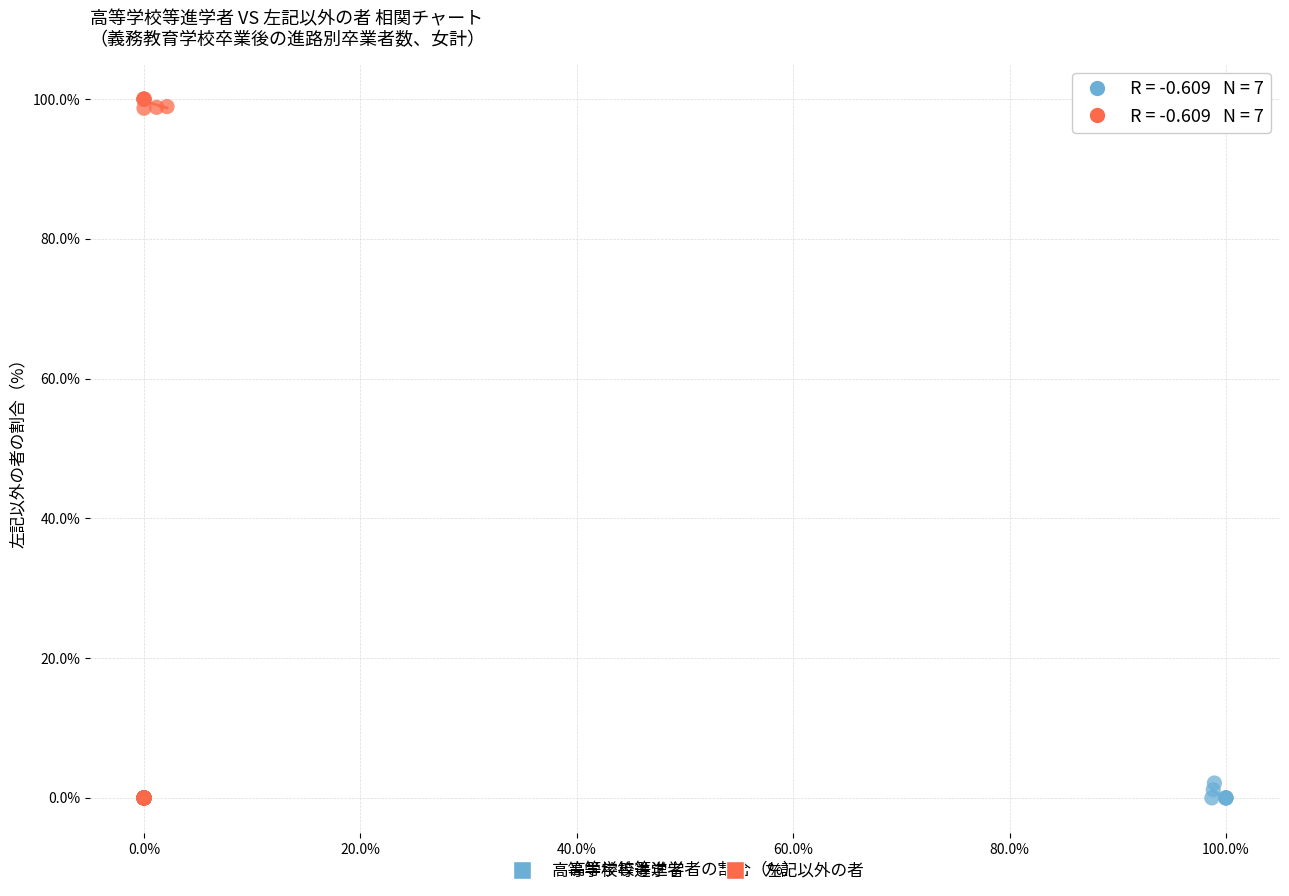

Which series reaches the maximum Y coordinate?

左記以外の者